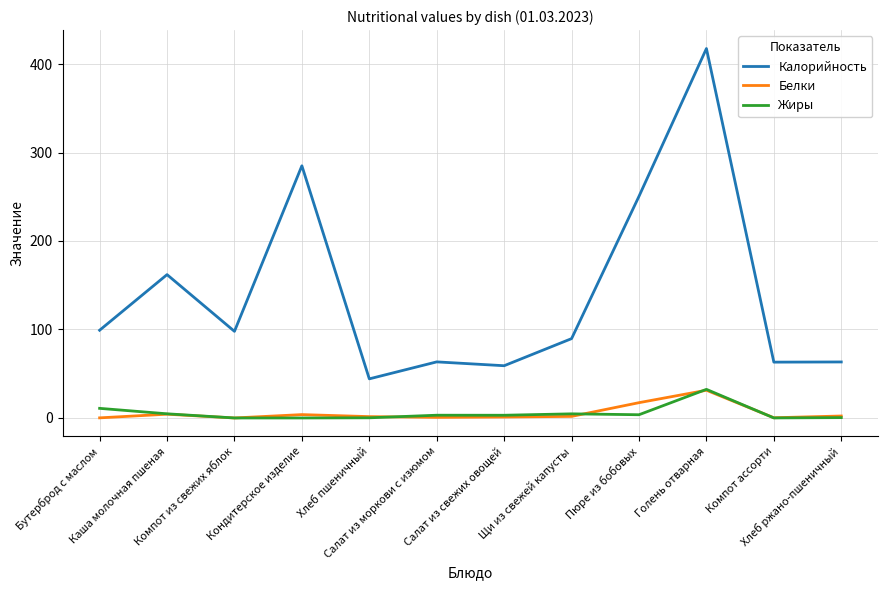

What position from the right is Бутерброд с маслом?

12